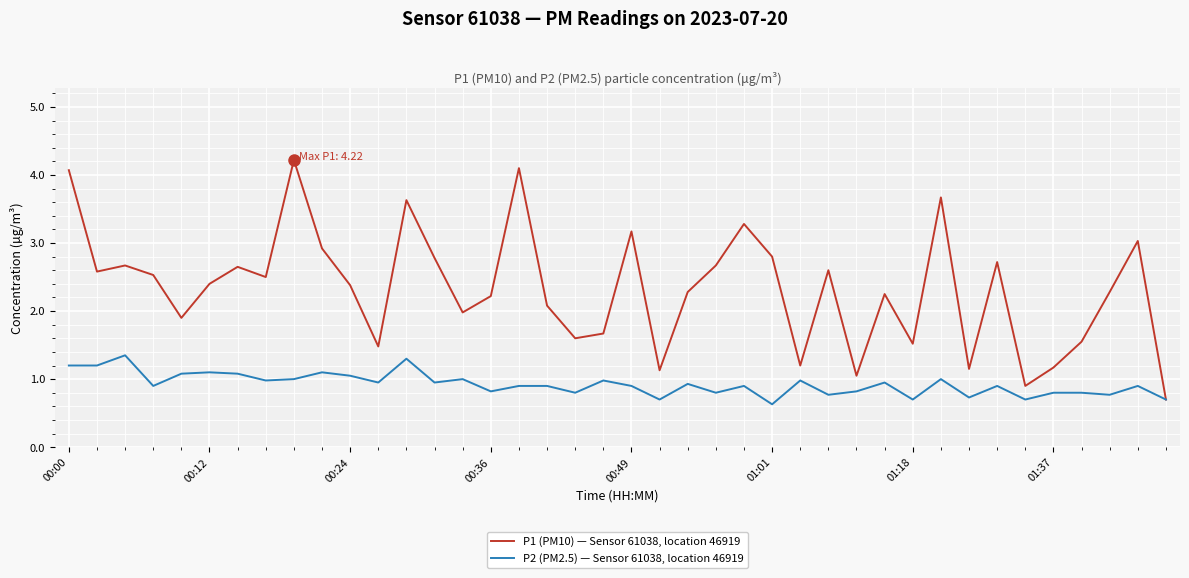

What is the minimum value shown in the chart?

0.6